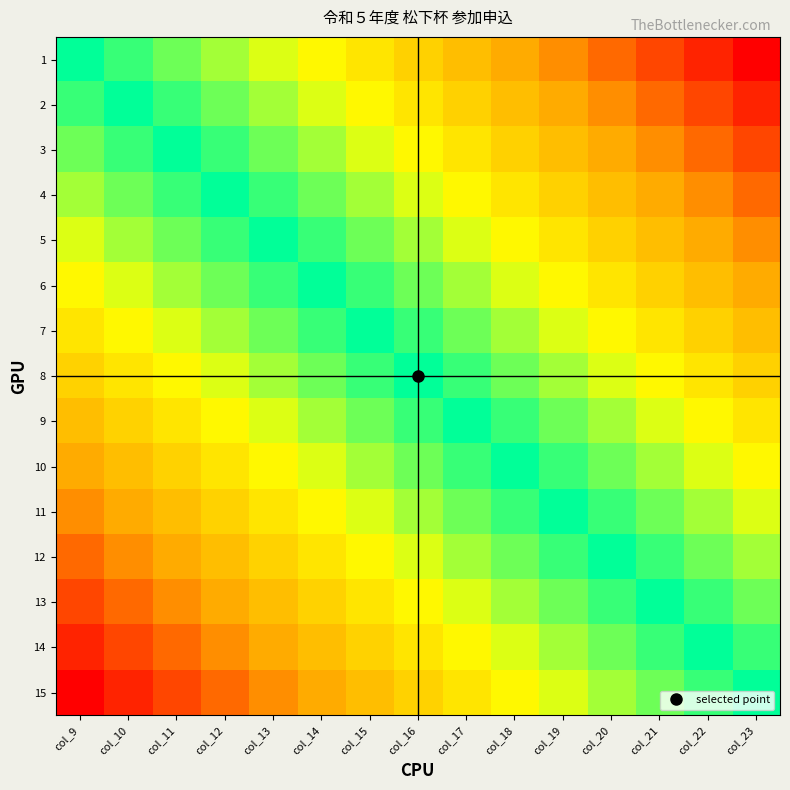

At which category is the sum across all series the highest?

col_23